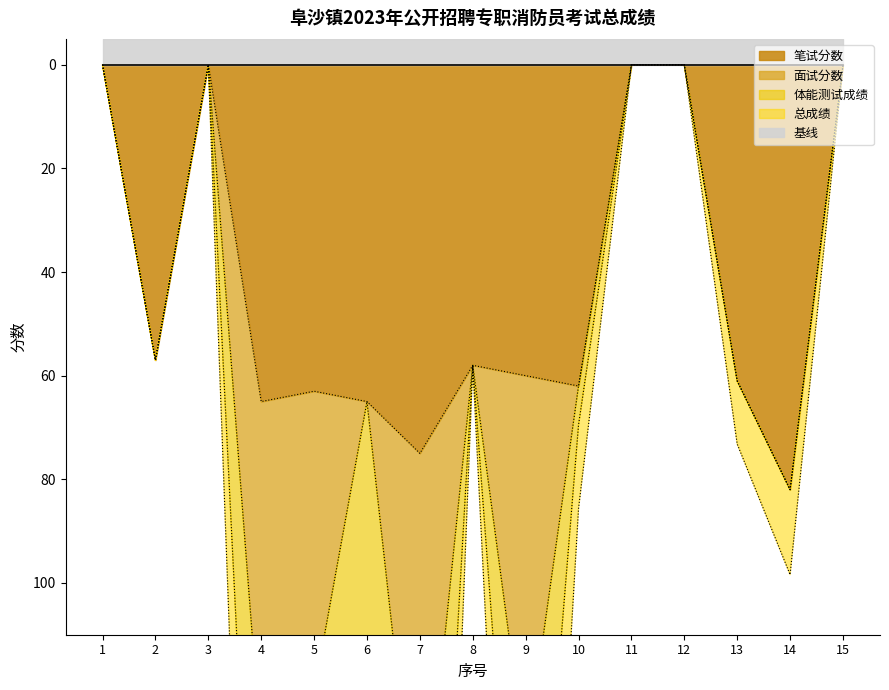

How many values in the 总成绩 series are below 73?

7